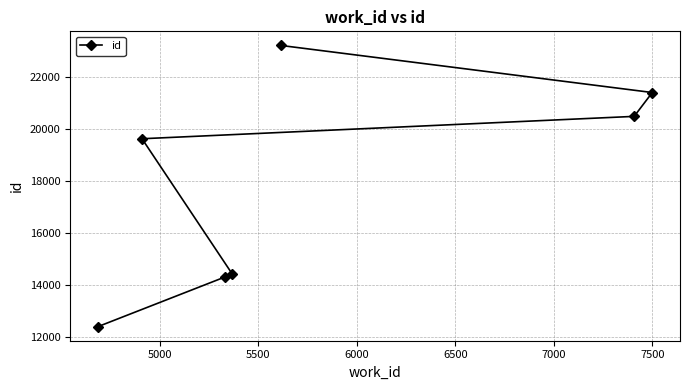

What is the value of the 4th point from the left?

14436